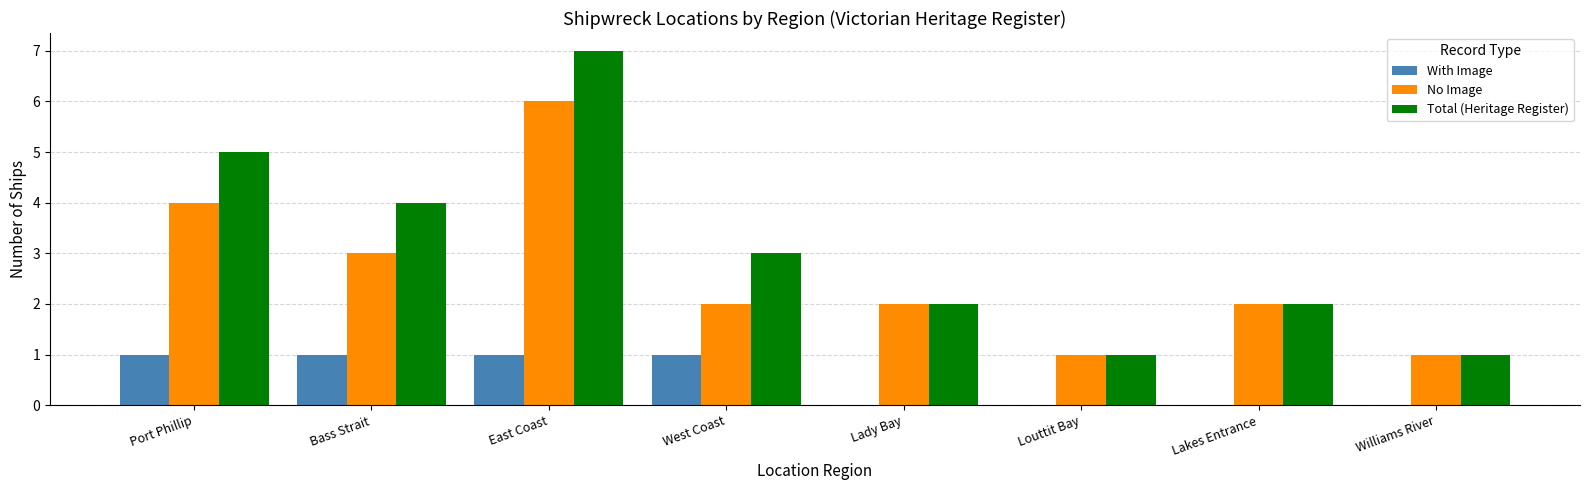

What value does the No Image series have at Port Phillip?

4